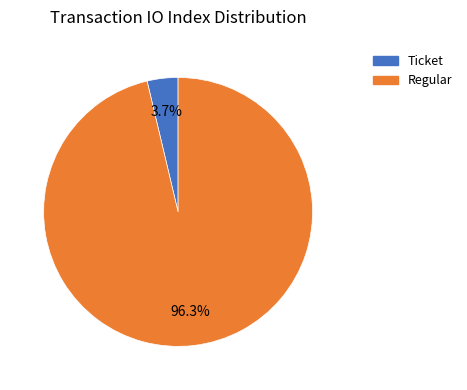

Does Ticket account for over 50% of the chart?

No